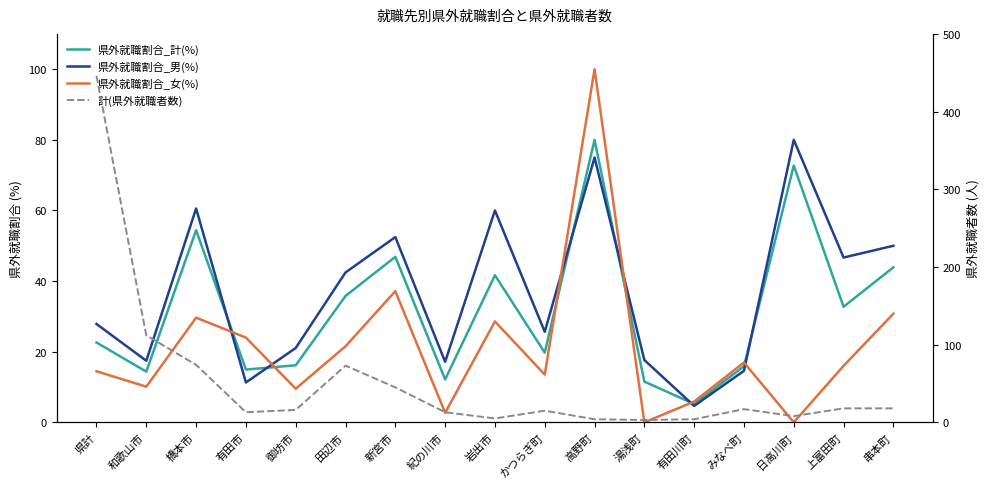

At which label does 県外就職割合_男(%) reach its minimum?

有田川町